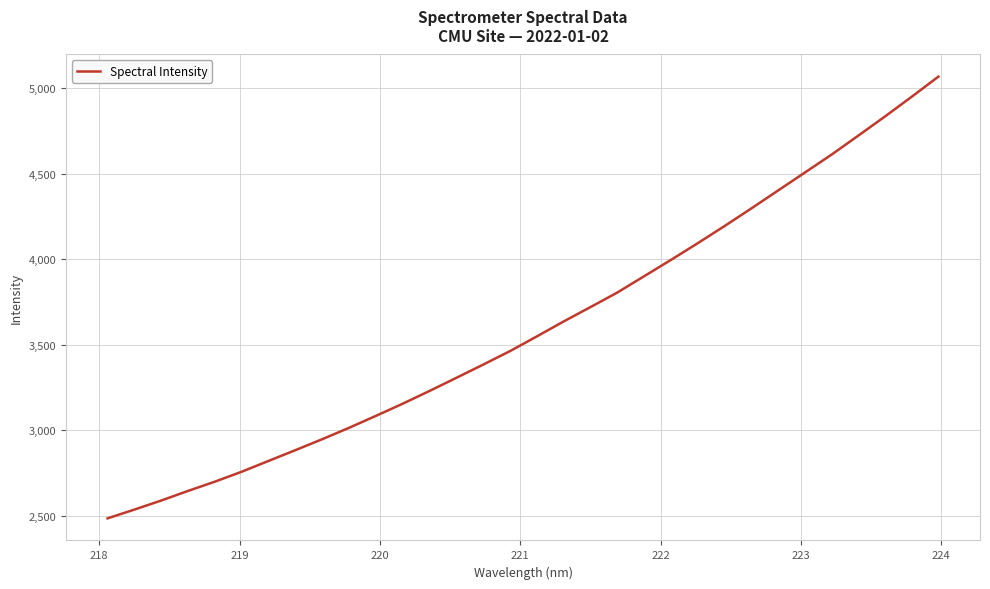

What is the minimum value shown in the chart?

2485.7